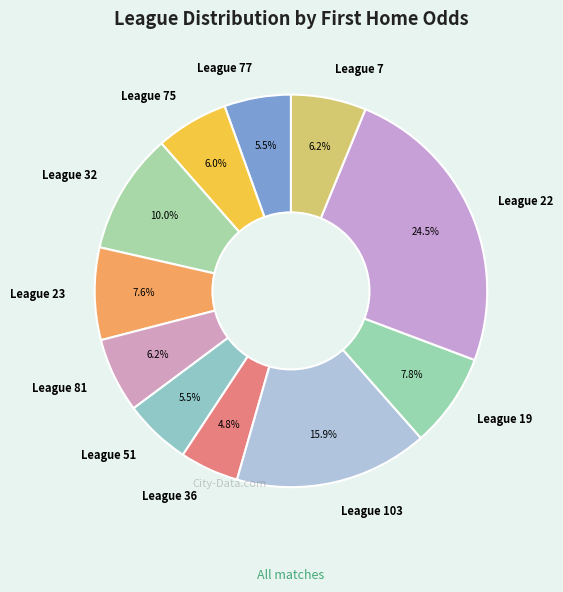

How many segments does this pie chart have?

11